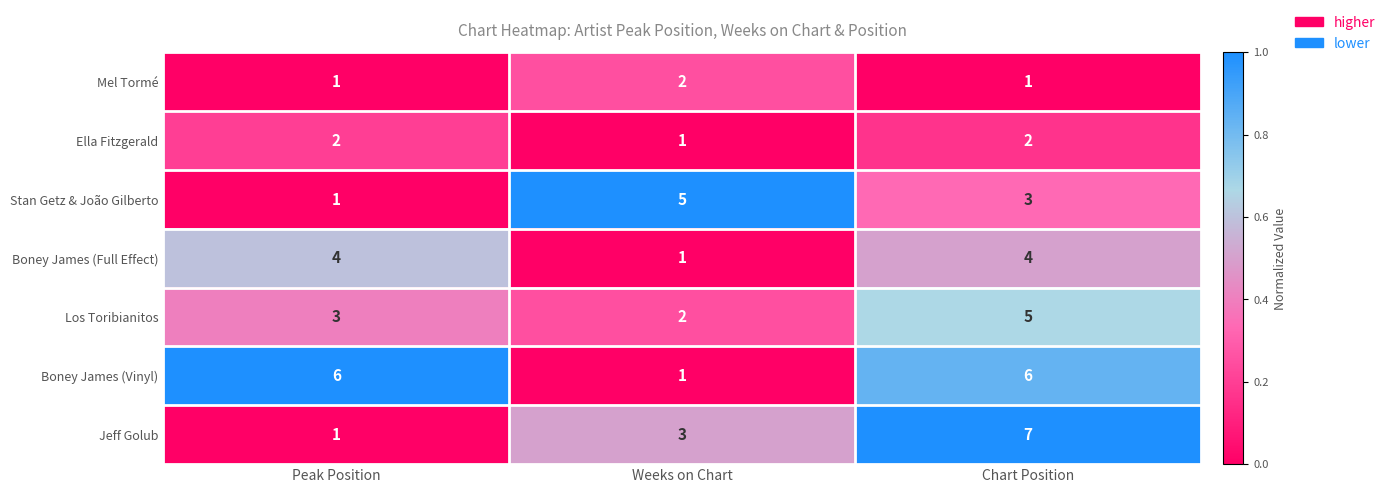

What is the difference between the maximum and minimum values in the Jeff Golub series?

6